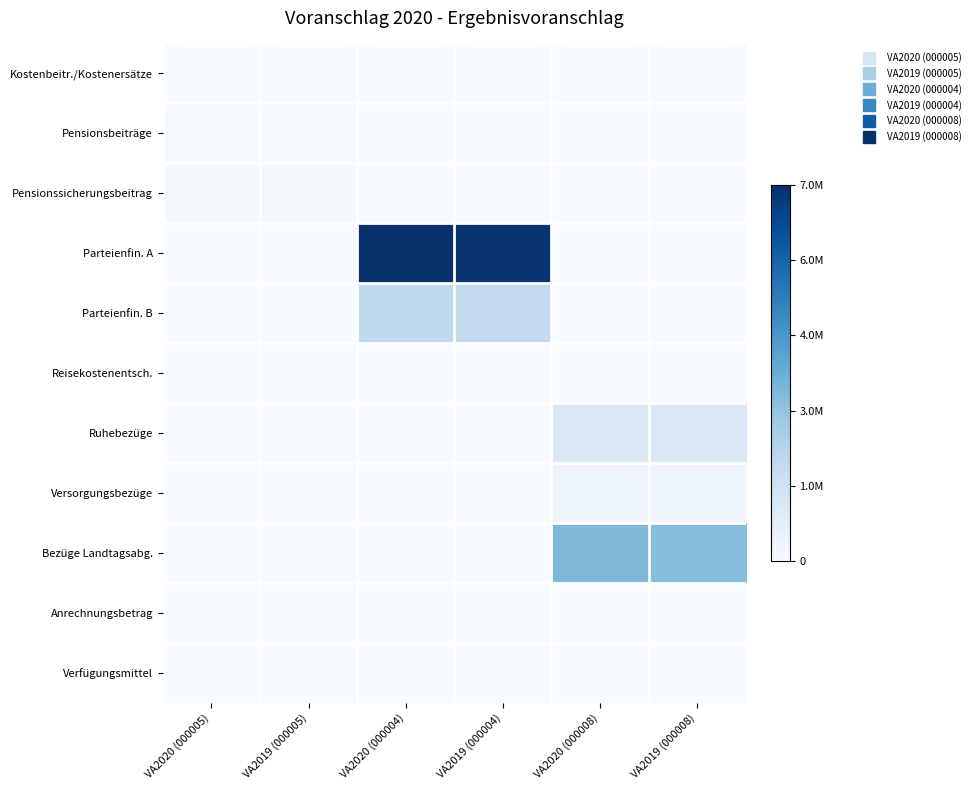

Which series has the largest range (max minus min)?

Parteienfin. A